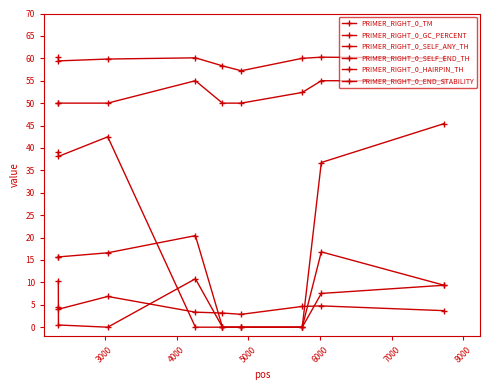

Does the chart have visible grid lines?

No